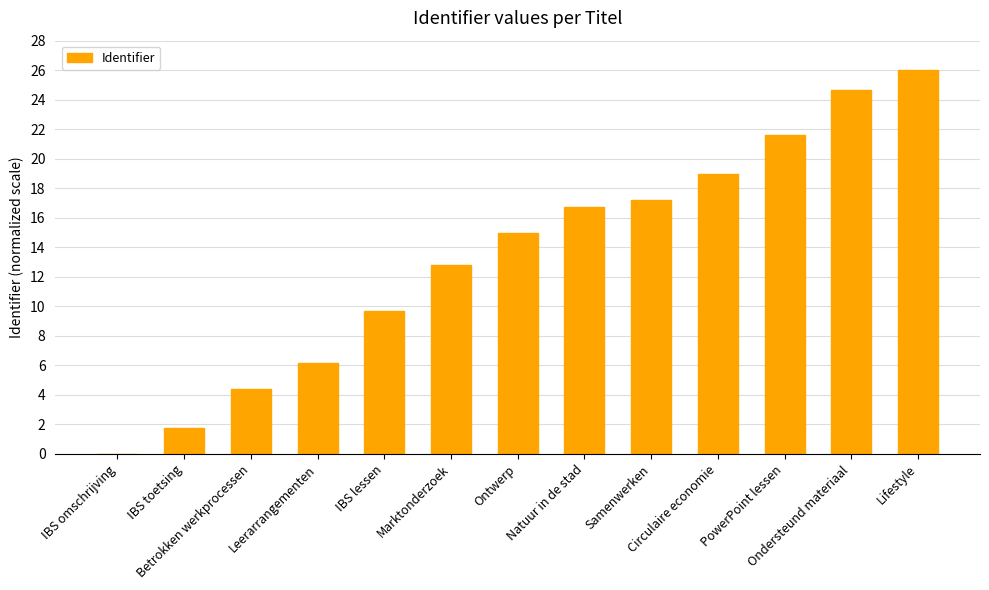

Reading left to right, transcribe all the data shown in this chart.

IBS omschrijving=0.0	IBS toetsing=1.8	Betrokken werkprocessen=4.4	Leerarrangementen=6.2	IBS lessen=9.7	Marktonderzoek=12.8	Ontwerp=15.0	Natuur in de stad=16.7	Samenwerken=17.2	Circulaire economie=18.9	PowerPoint lessen=21.6	Ondersteund materiaal=24.7	Lifestyle=26.0